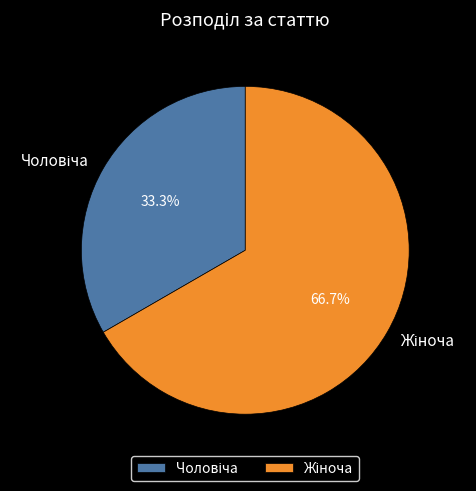

Is there a majority slice in this chart?

Yes